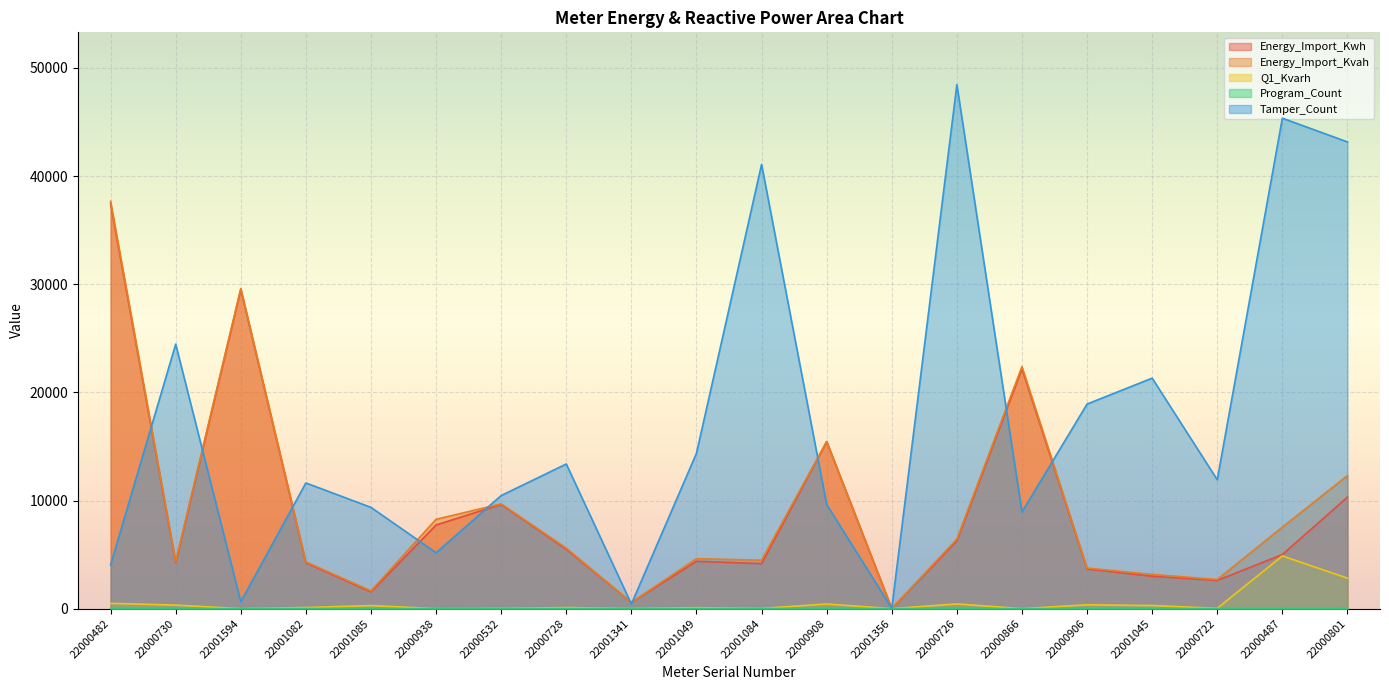

Between 22000722 and 22001084, which is larger?

22001084